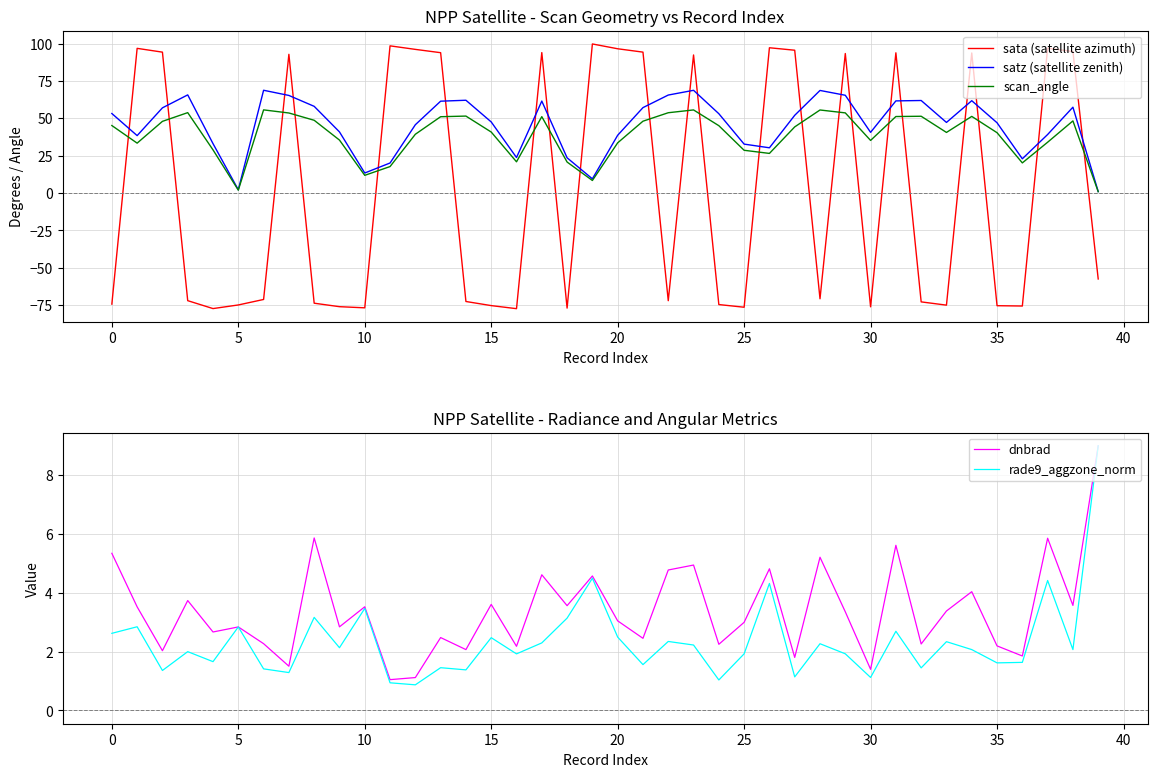

How many data points in sata (satellite azimuth) are less than -70?

21